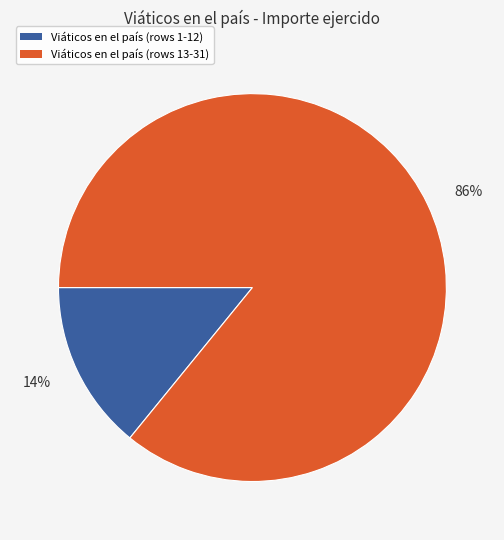

Count the number of slices in the pie.

2